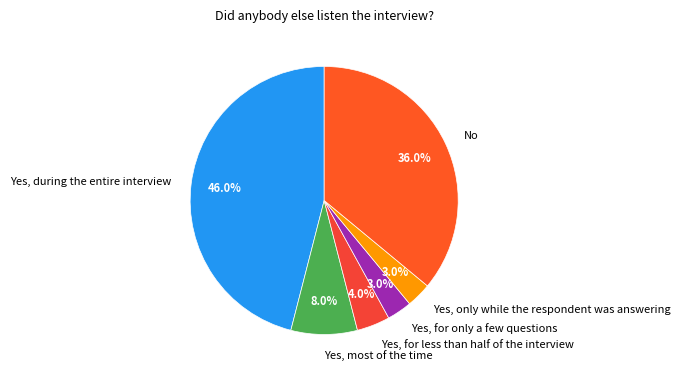

Which category has the biggest portion of the pie?

Yes, during the entire interview